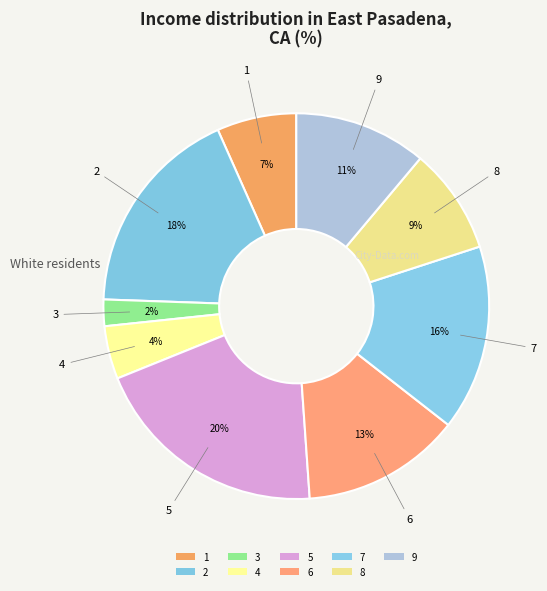

How many slices are in this pie chart?

9